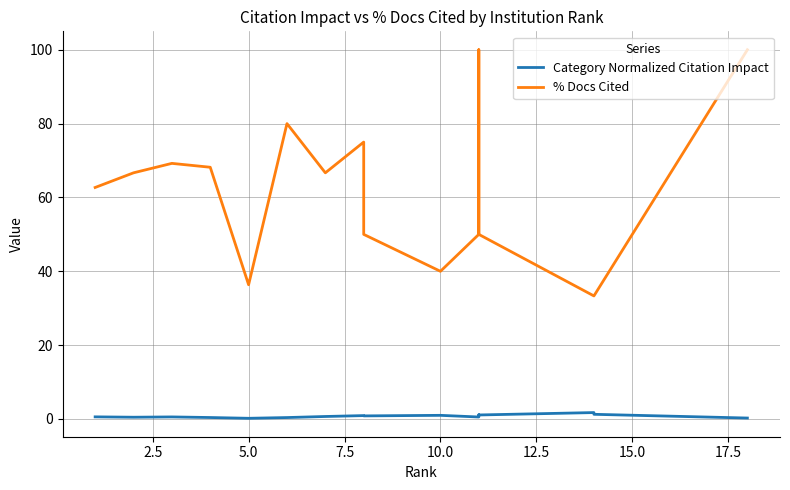

Count the number of data series in this chart.

2